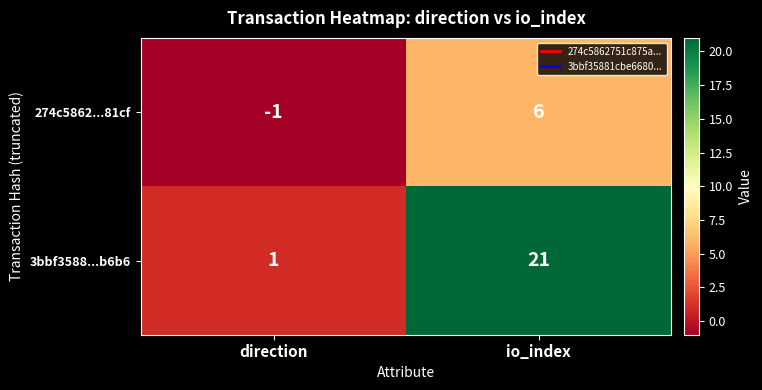

Which series has the widest spread of values?

3bbf3588...b6b6